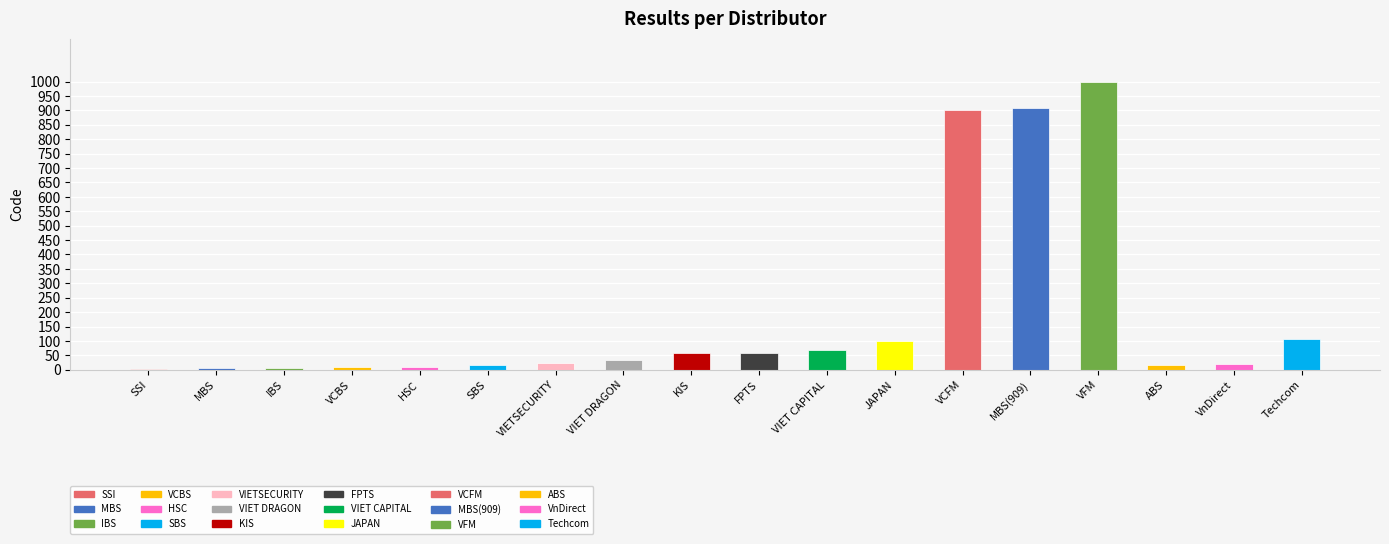

Does the chart contain stacked bars?

No